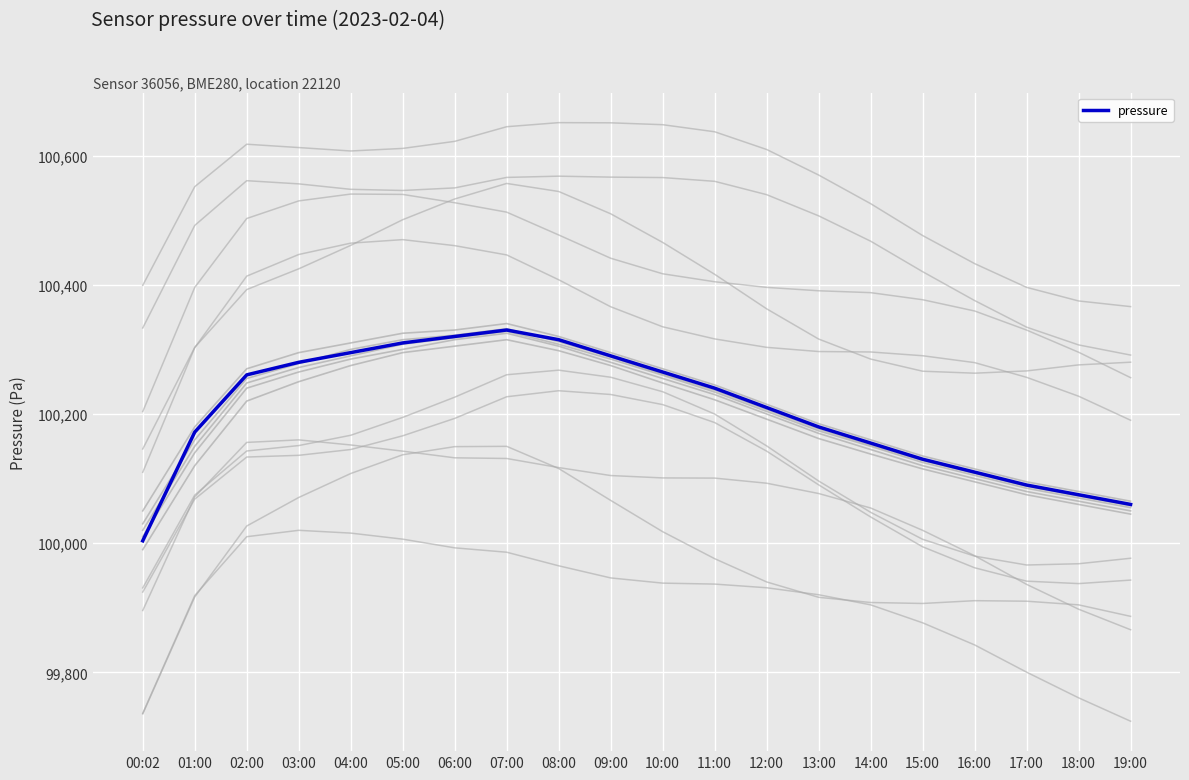

What position from the right is 07:00?

13